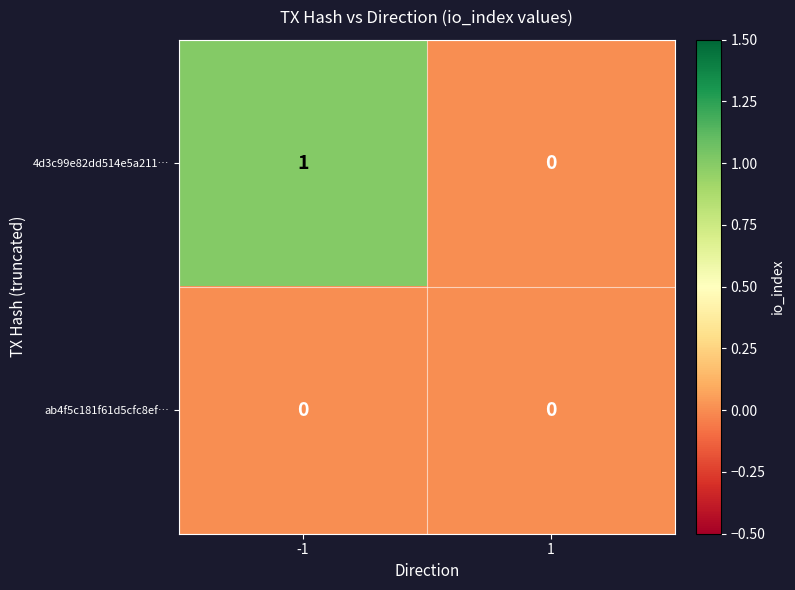

Which series has the largest total across all categories?

4d3c99e82dd514e5a211…